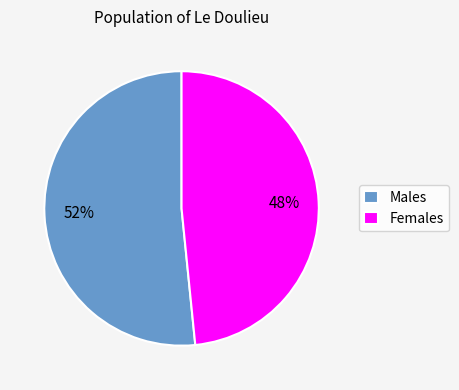

What is the largest slice in the pie chart?

Males